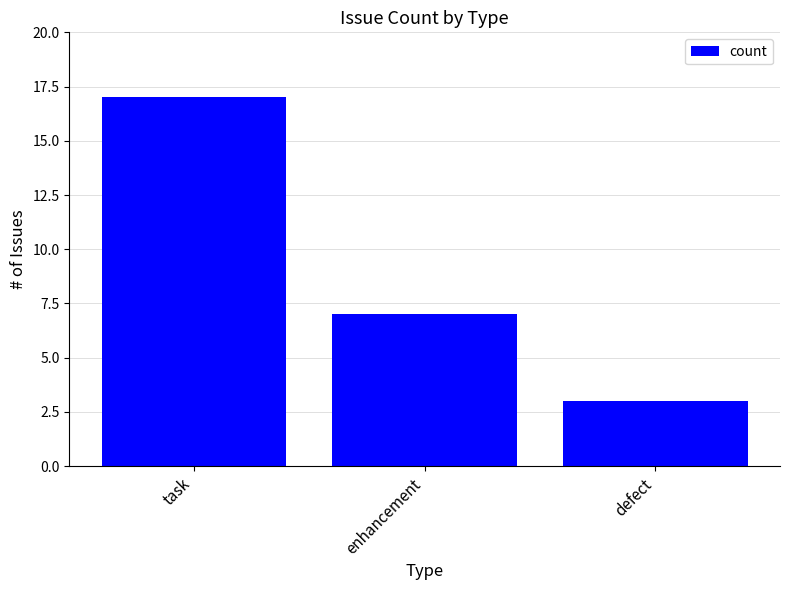

Does the chart contain stacked bars?

No